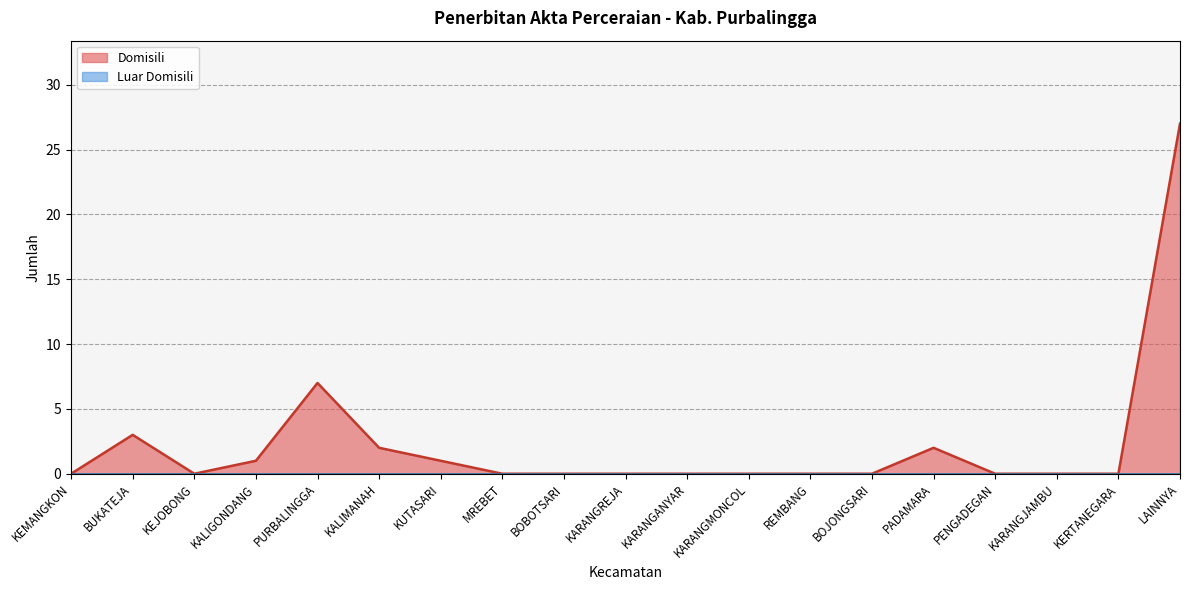

Between LAINNYA and BOJONGSARI, which is larger?

LAINNYA